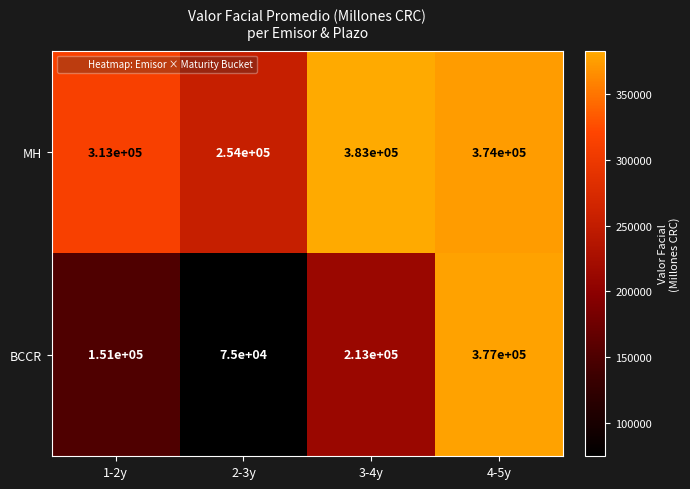

The value of BCCR at 1-2y is 232063. True or false?

False